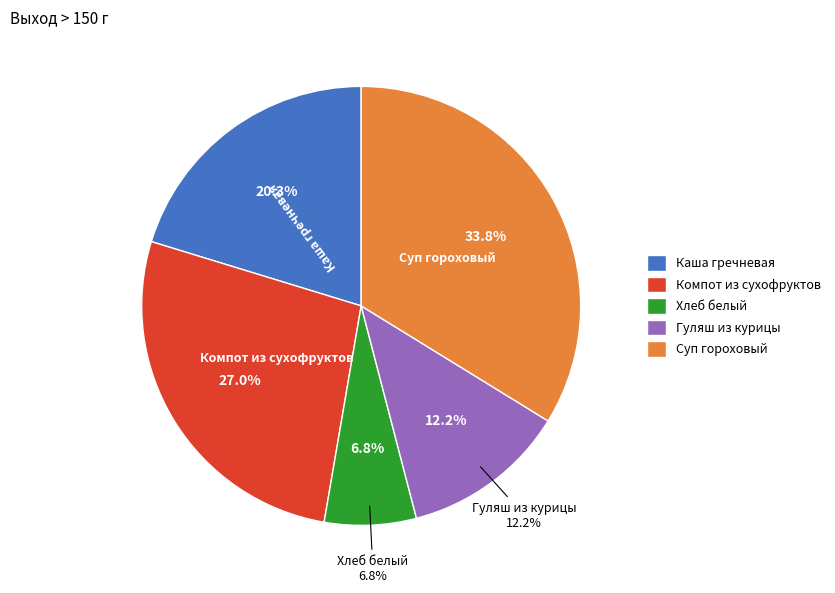

Approximately how many times larger is the value at Хлеб белый (обед) compared to Компот из сухофруктов?

0.2